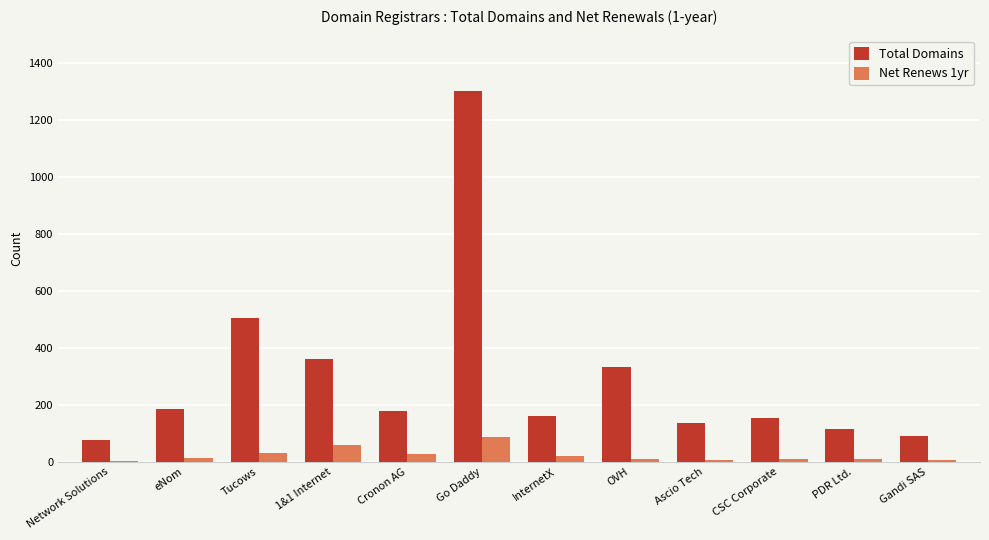

What is the maximum value for Total Domains?

1301